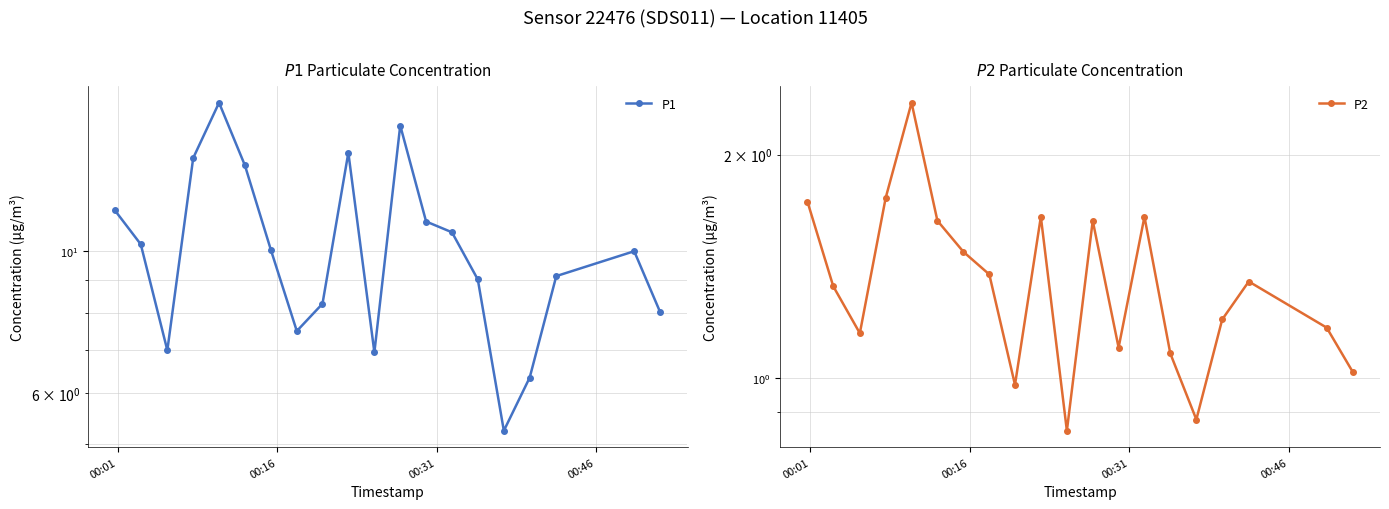

Reading left to right, what are all the values shown in this chart?

P1: 11.6	10.2	7.0	13.9	17.0	13.6	10.0	7.5	8.3	14.2	7.0	15.7	11.1	10.7	9.0	5.2	6.3	9.1	10.0	8.0
P2: 1.7	1.3	1.1	1.8	2.4	1.6	1.5	1.4	1.0	1.6	0.8	1.6	1.1	1.6	1.1	0.9	1.2	1.4	1.2	1.0